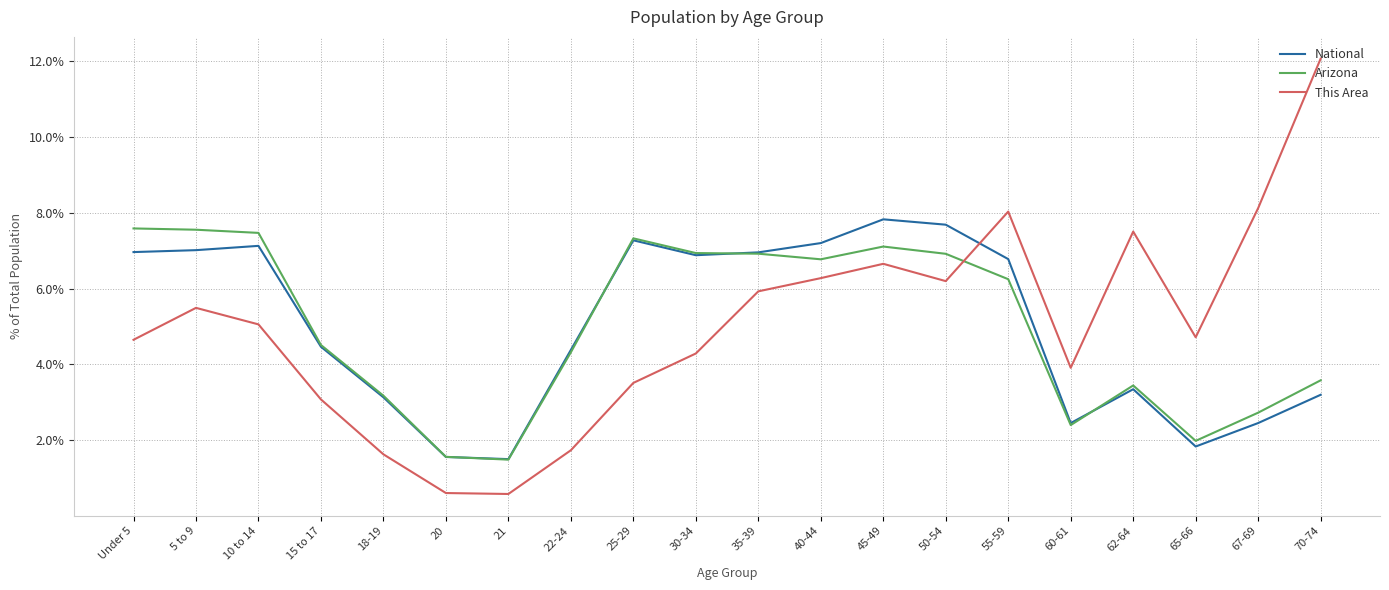

Which category has the highest value across all series?

70-74